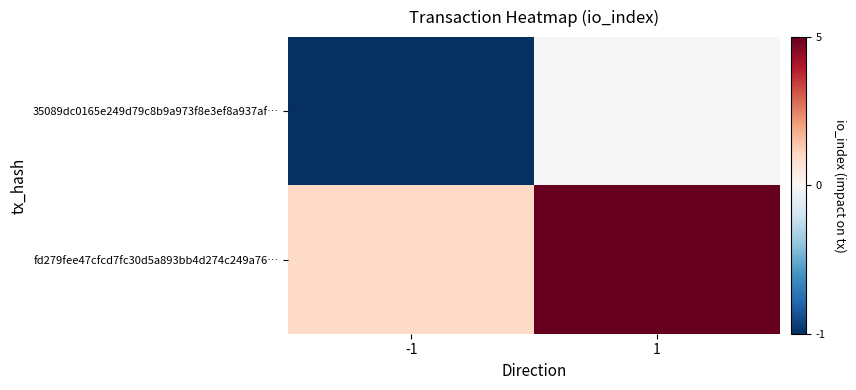

Rank the series at -1 from lowest to highest value.

35089dc0165e249d79c8b9a973f8e3ef8a937af…, fd279fee47cfcd7fc30d5a893bb4d274c249a76…